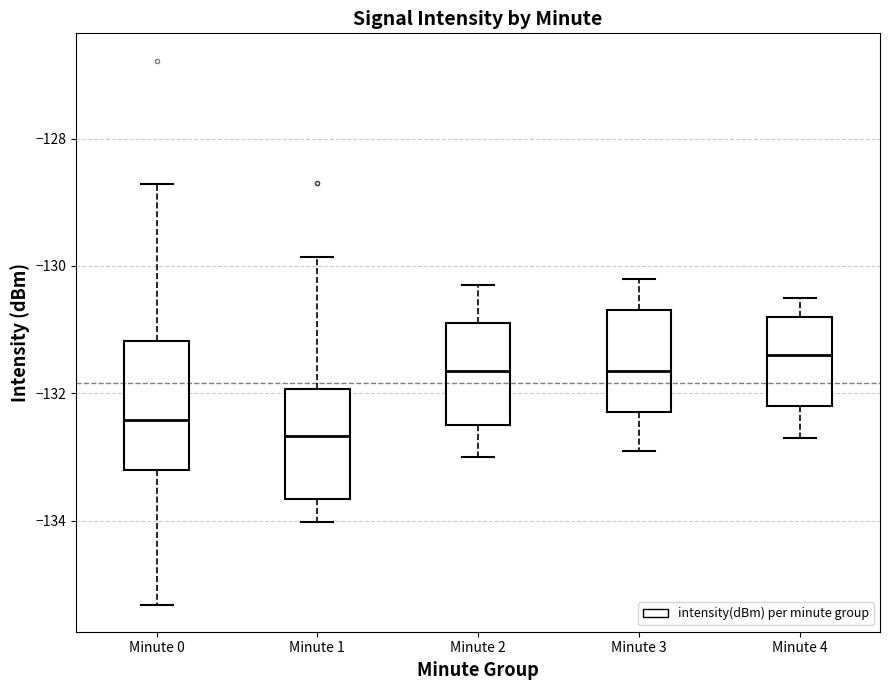

Where does the lower whisker of the box for Minute 3 end on the y-axis? The values are not printed on the chart, so give them approximately, as read against the axis.

-132.8